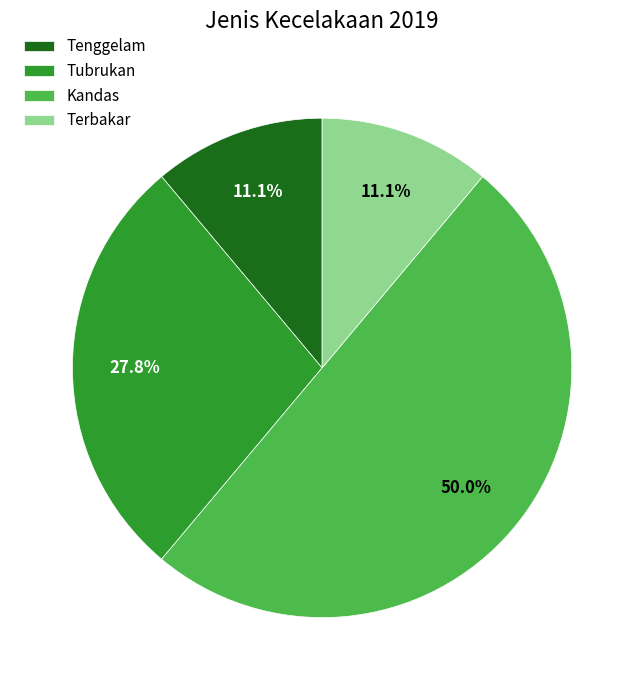

The Kandas slice represents 39% of the pie. True or false?

False